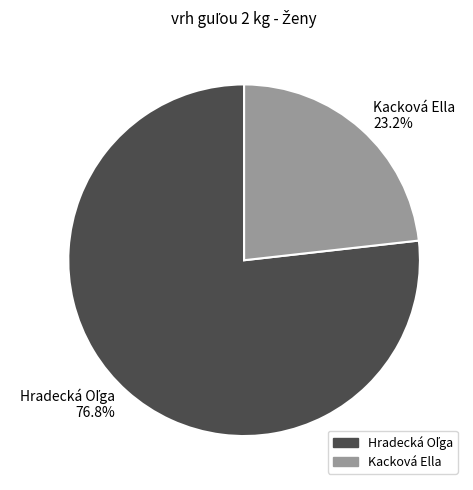

Does any single category account for the majority?

Yes